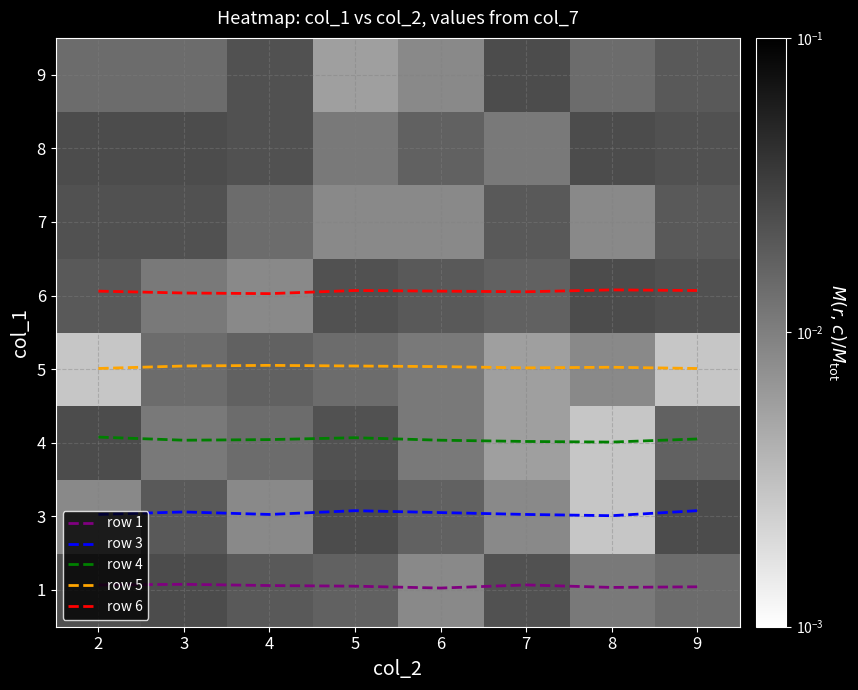

Which series has the widest spread of values?

row 3